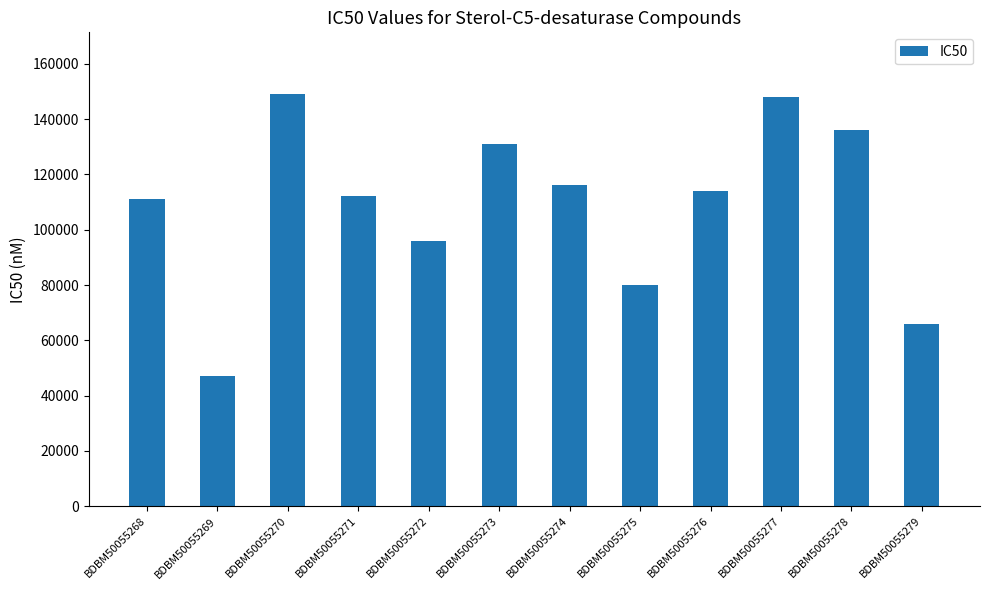

Approximately how many times larger is the value at BDBM50055272 compared to BDBM50055279?

1.5